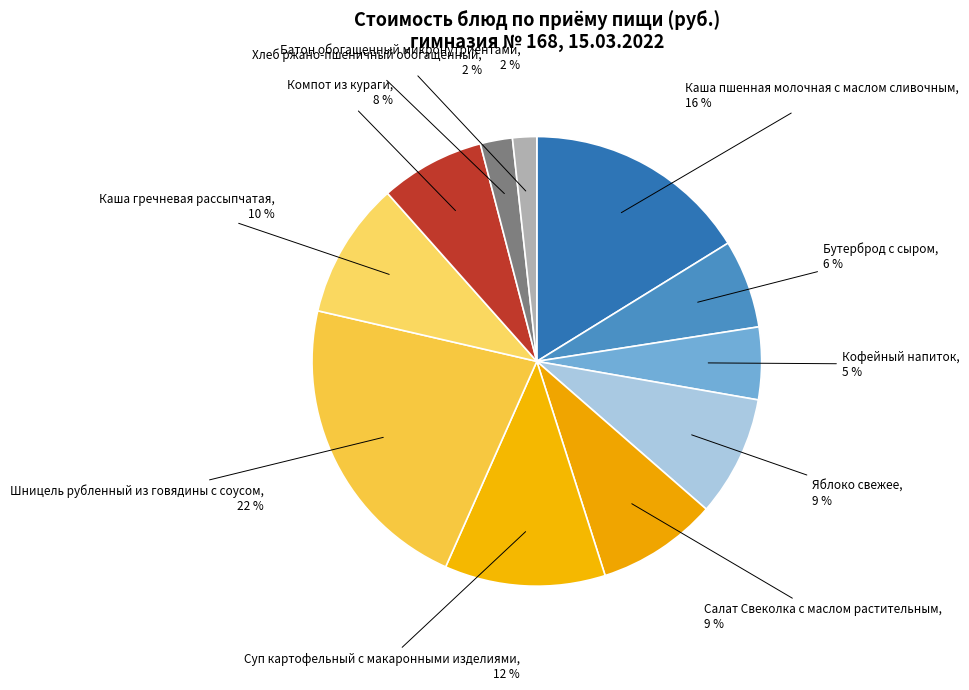

To the nearest percent, what portion does Бутерброд с сыром represent?

6%